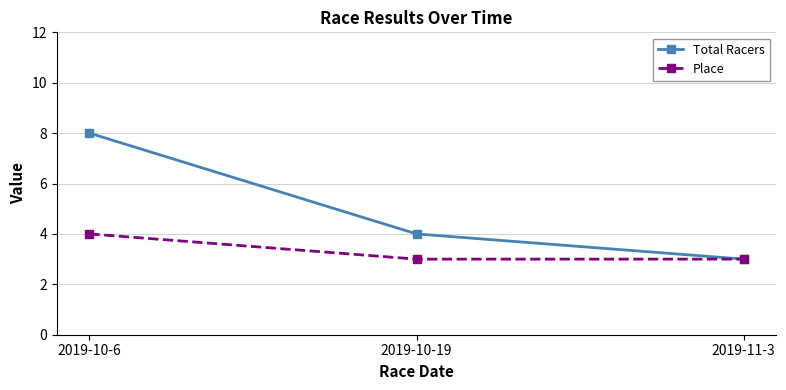

Between 2019-10-19 and 2019-11-3, which series saw the biggest shift?

Total Racers